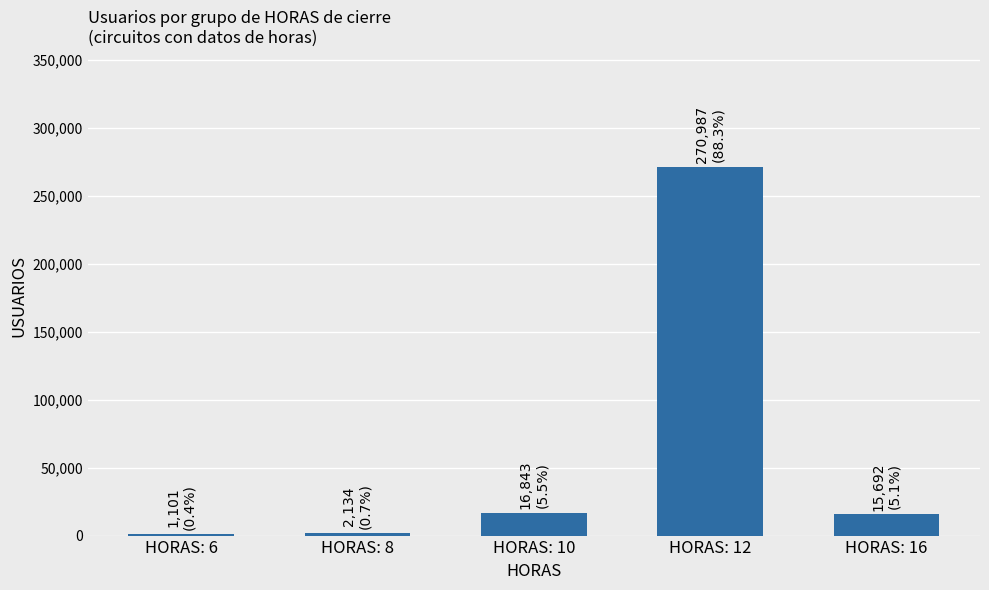

Which has a higher value, HORAS: 12 or HORAS: 10?

HORAS: 12